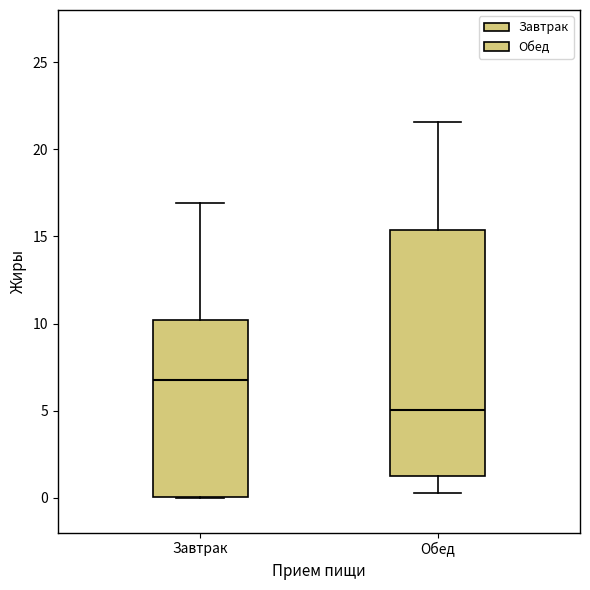

Comparing the boxes themselves (not the whiskers), which one is the tallest?

Обед